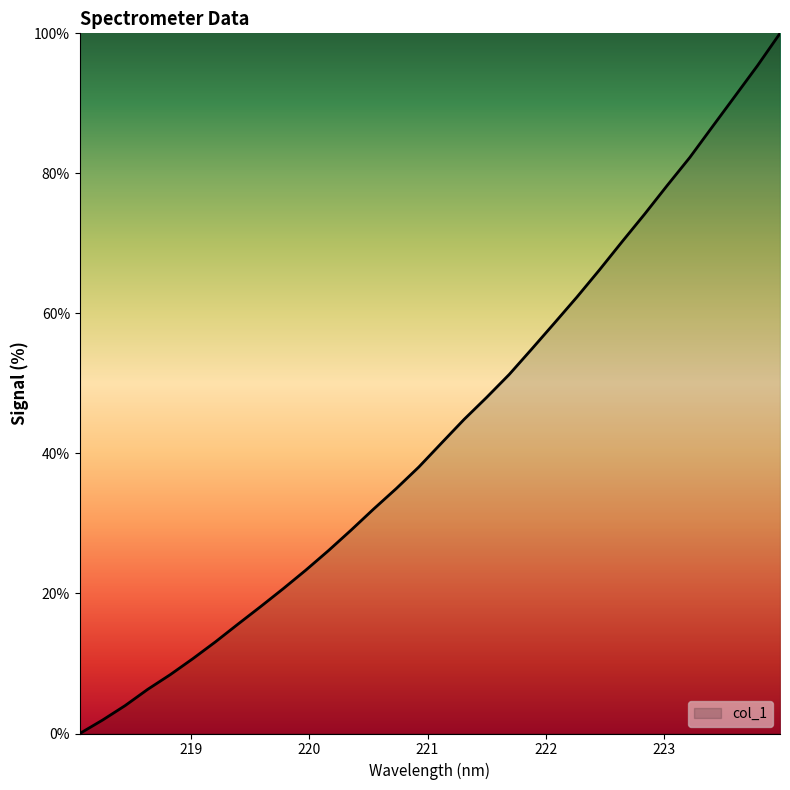

What is the difference between the maximum and minimum values?

100.0